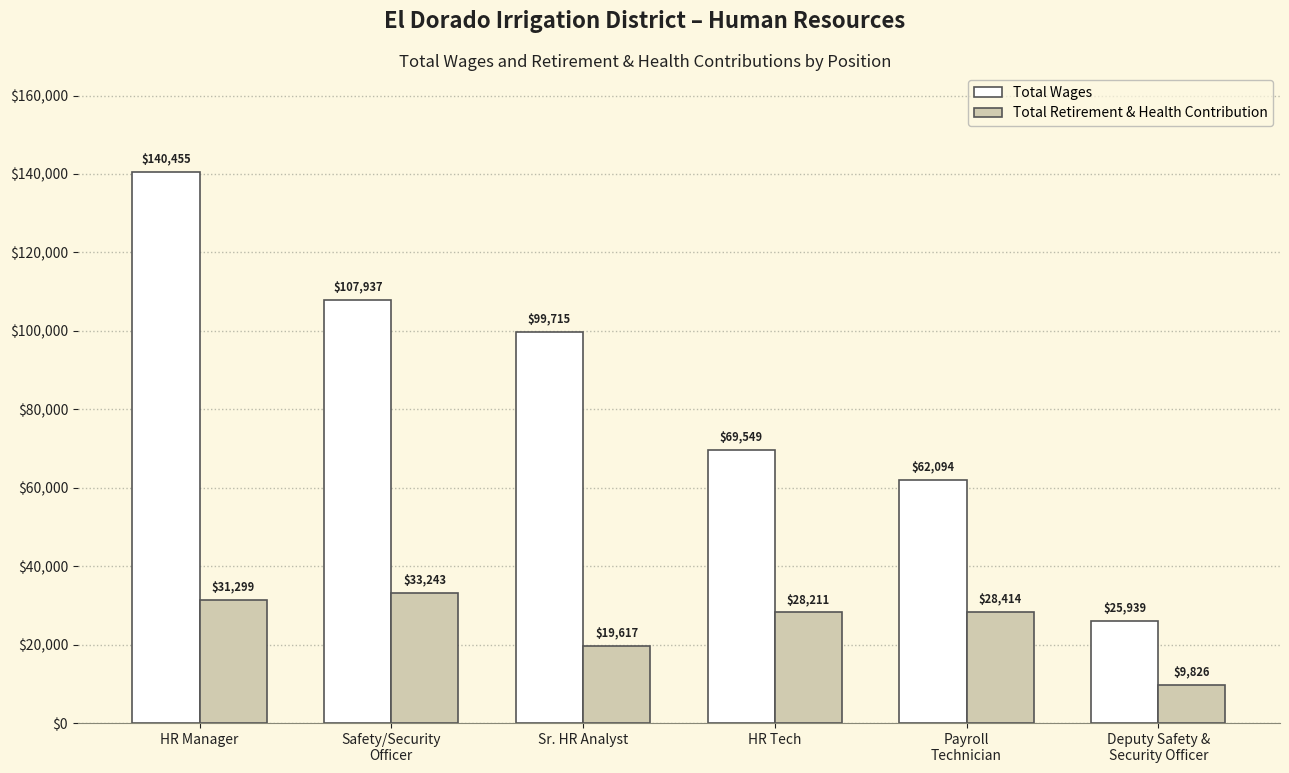

What is the total value across all series at Deputy Safety &
Security Officer?

35765